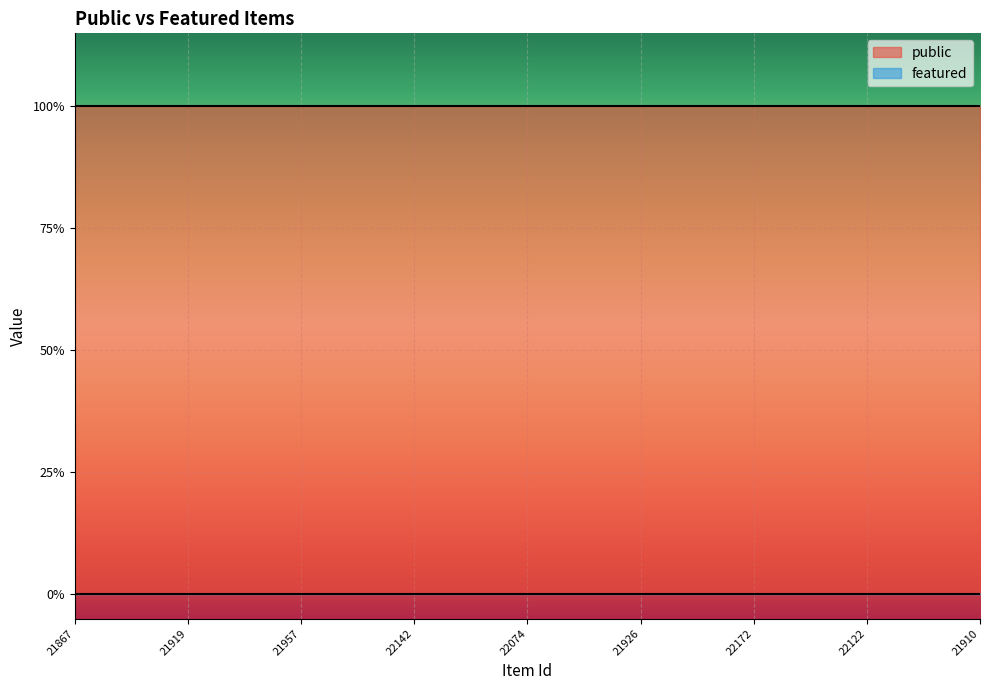

True or false: featured has a value of 0 at 21867.

True